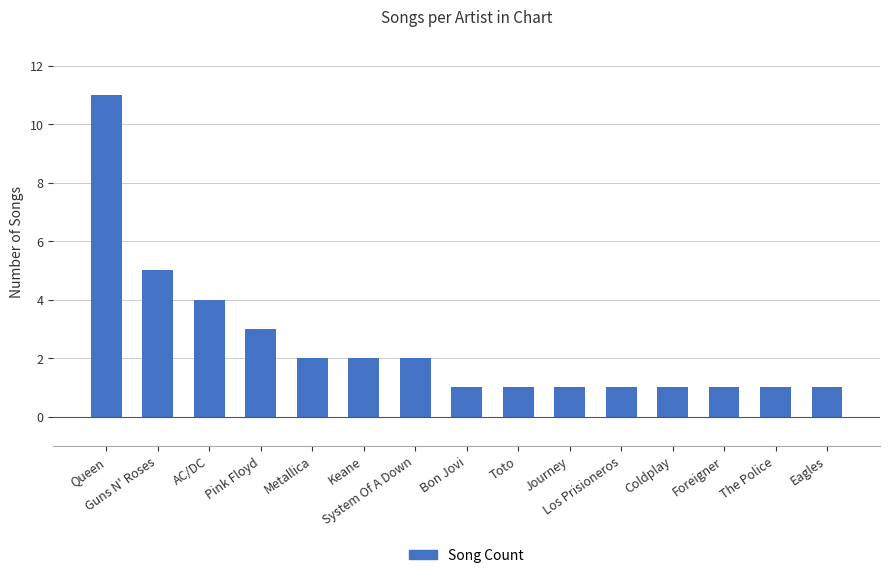

How many values are between 1 and 3?

12